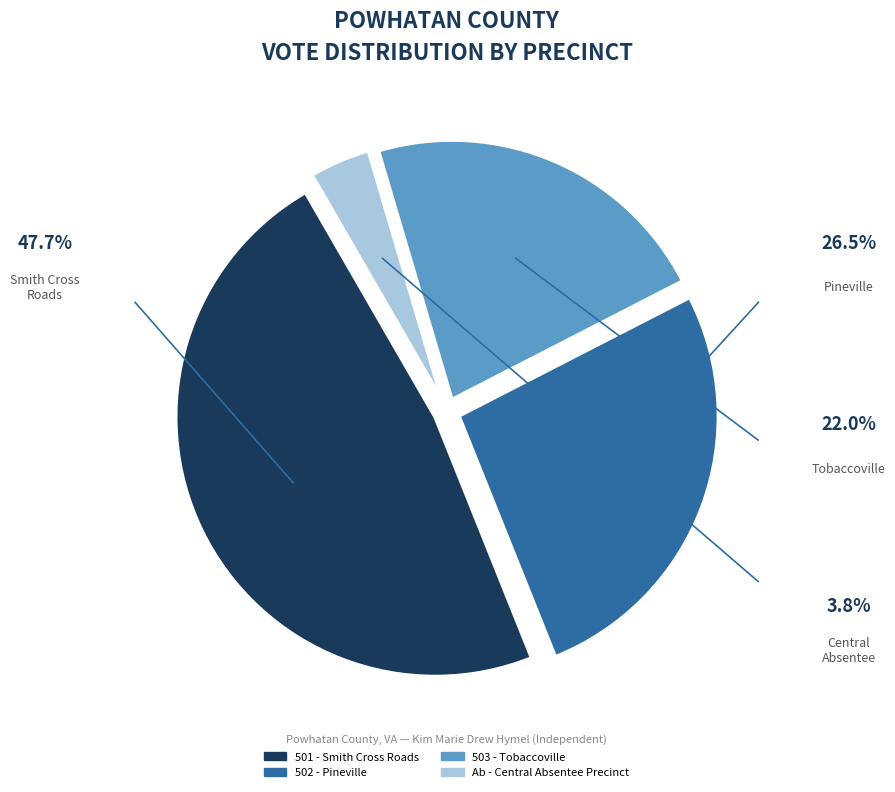

What is the ratio of the value at 501 - Smith Cross Roads to the value at Ab - Central Absentee Precinct?

12.7